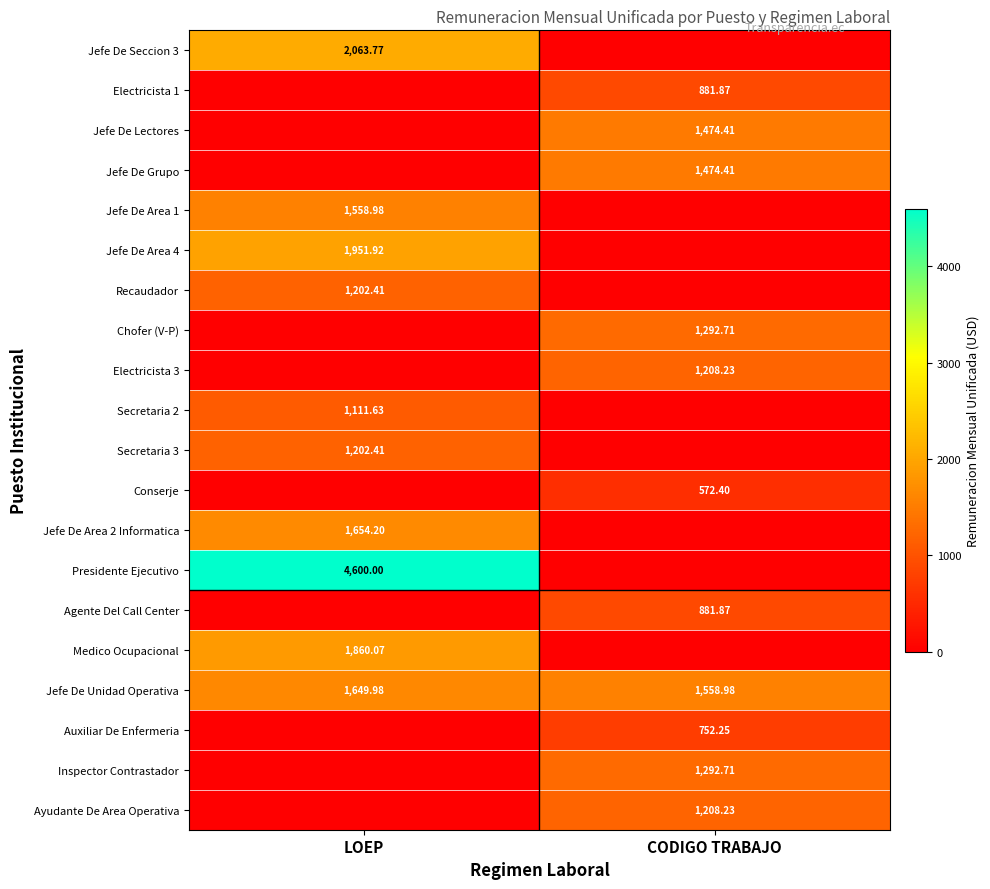

Is it true that Auxiliar De Enfermeria equals 486.4 at LOEP?

False